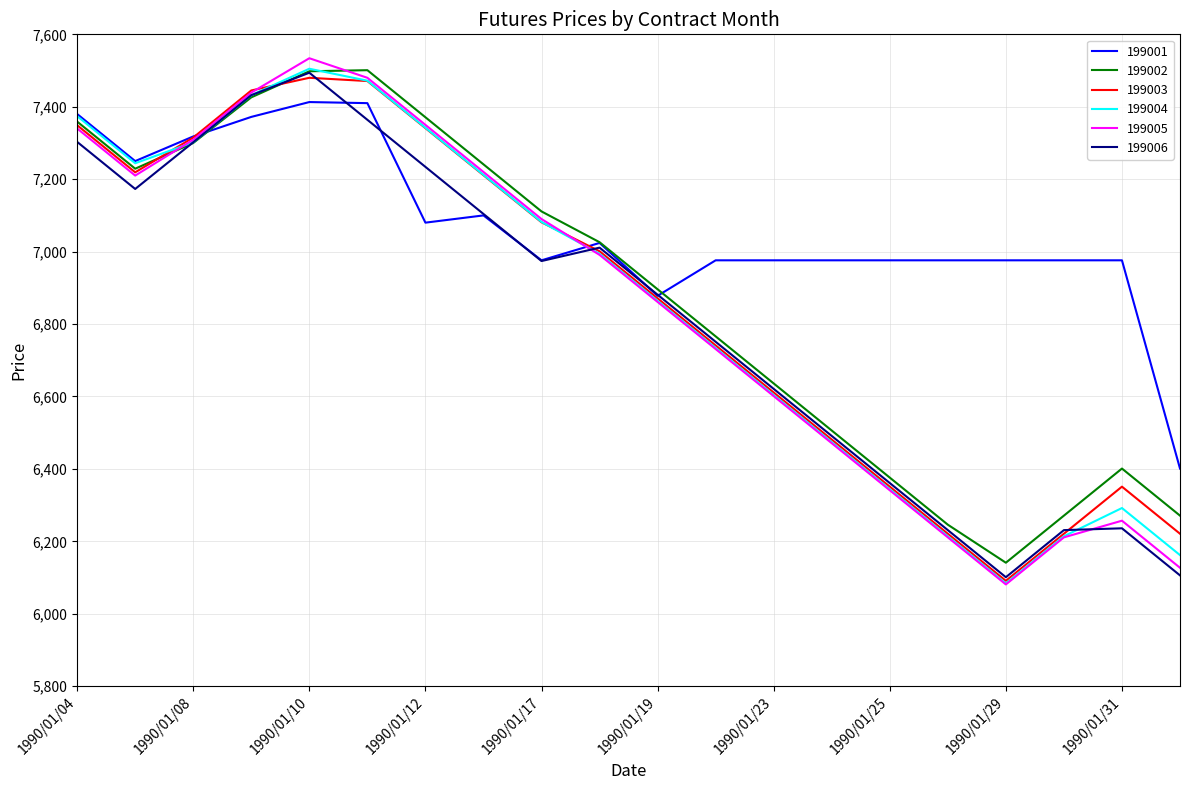

Which series has the widest spread of values?

199005